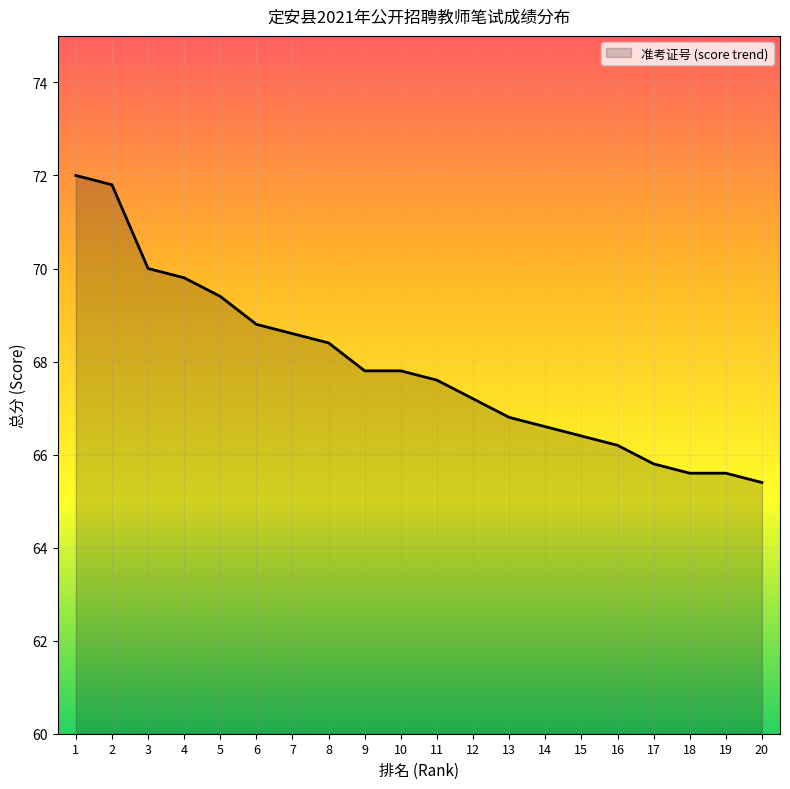

What is the smallest value displayed?

65.4